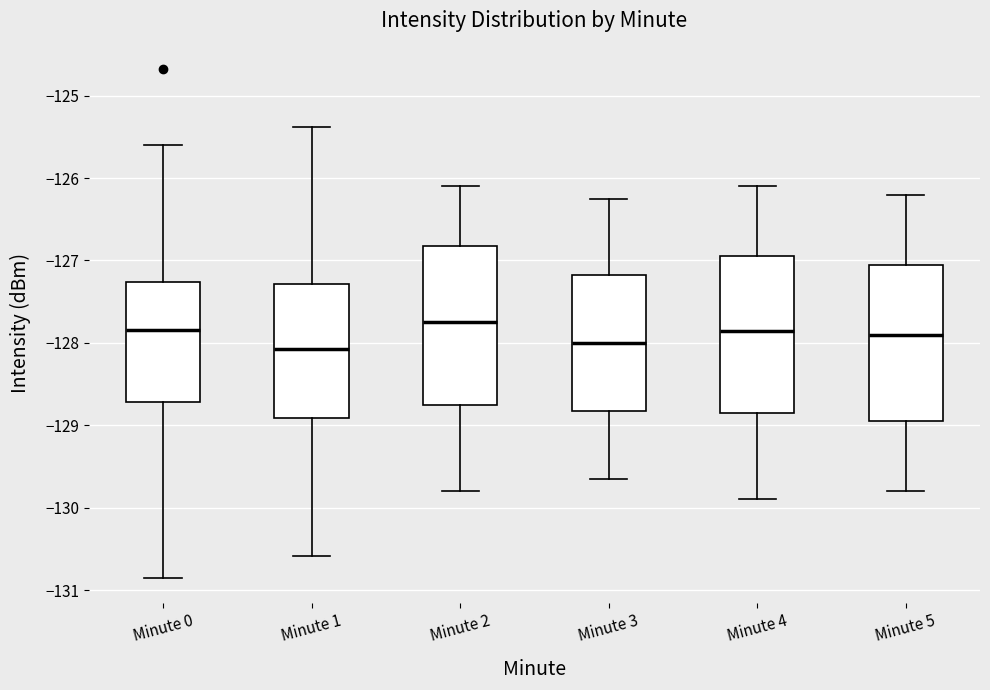

Reading left to right, transcribe this box plot: for each box, give where its median line is, the range the box spans, and where its two whiskers end, as read against the y-axis. The values are not printed on the chart, so give them approximately, as read against the axis.

Minute 0: median -127.8, box -128.7 to -127.3, whiskers -130.8 to -125.6
Minute 1: median -128.1, box -128.9 to -127.3, whiskers -130.6 to -125.4
Minute 2: median -127.7, box -128.7 to -126.8, whiskers -129.8 to -126.1
Minute 3: median -128.0, box -128.8 to -127.2, whiskers -129.6 to -126.2
Minute 4: median -127.8, box -128.8 to -126.9, whiskers -129.9 to -126.1
Minute 5: median -127.9, box -128.9 to -127.0, whiskers -129.8 to -126.2